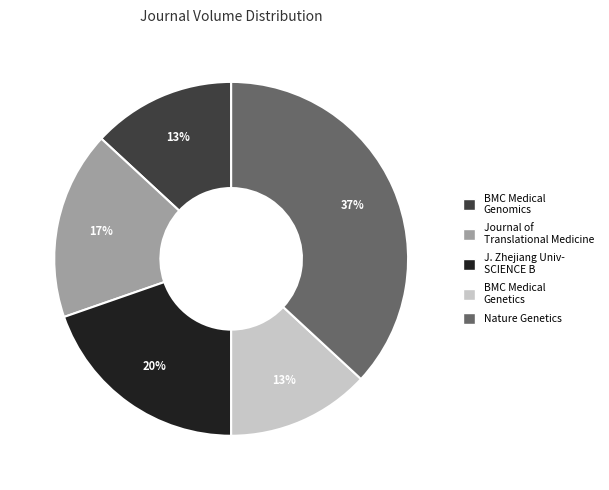

To the nearest percent, what is the average slice percentage?

20%